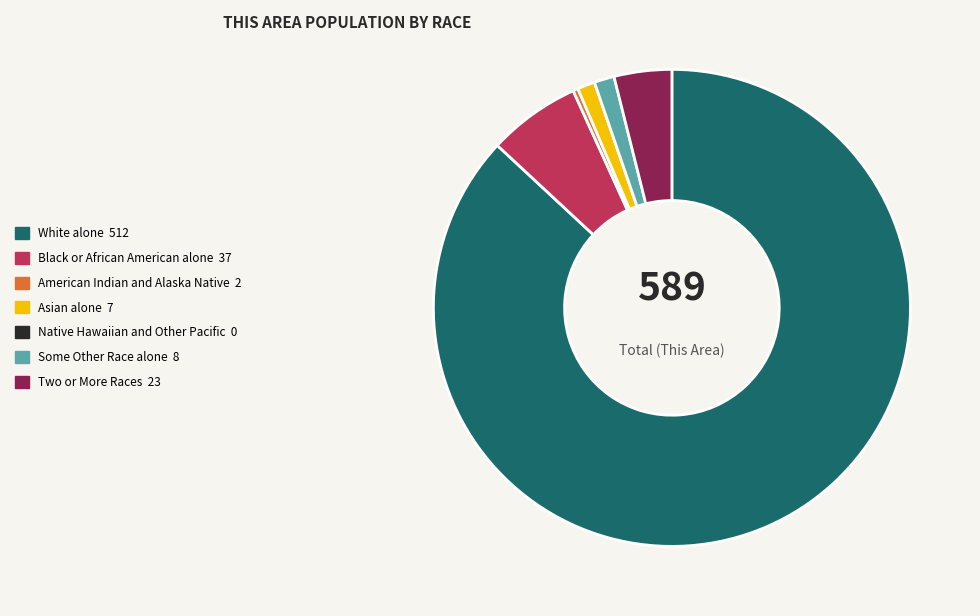

What is the largest slice in the pie chart?

White alone